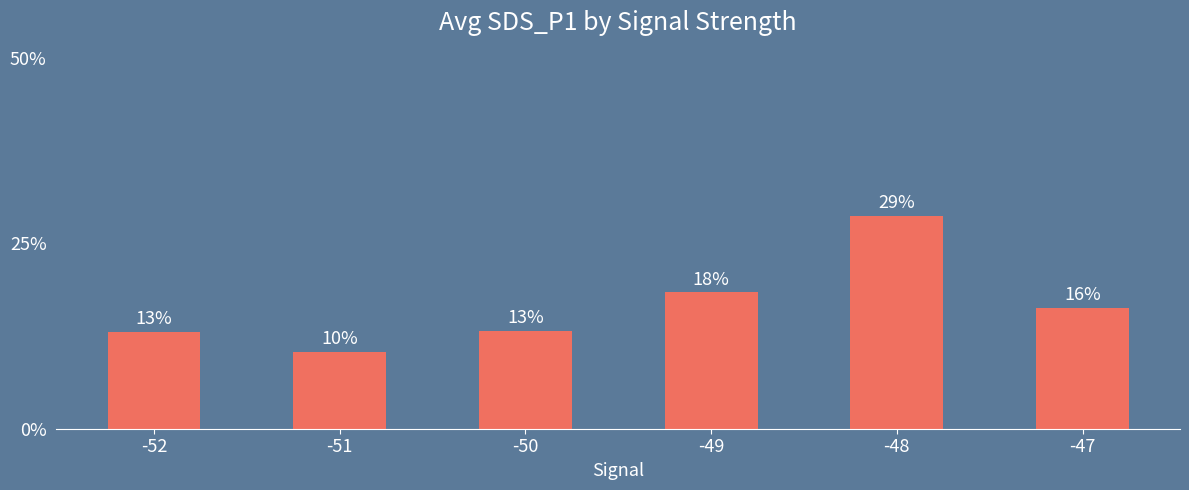

What is the difference between the maximum and minimum values?

0.2